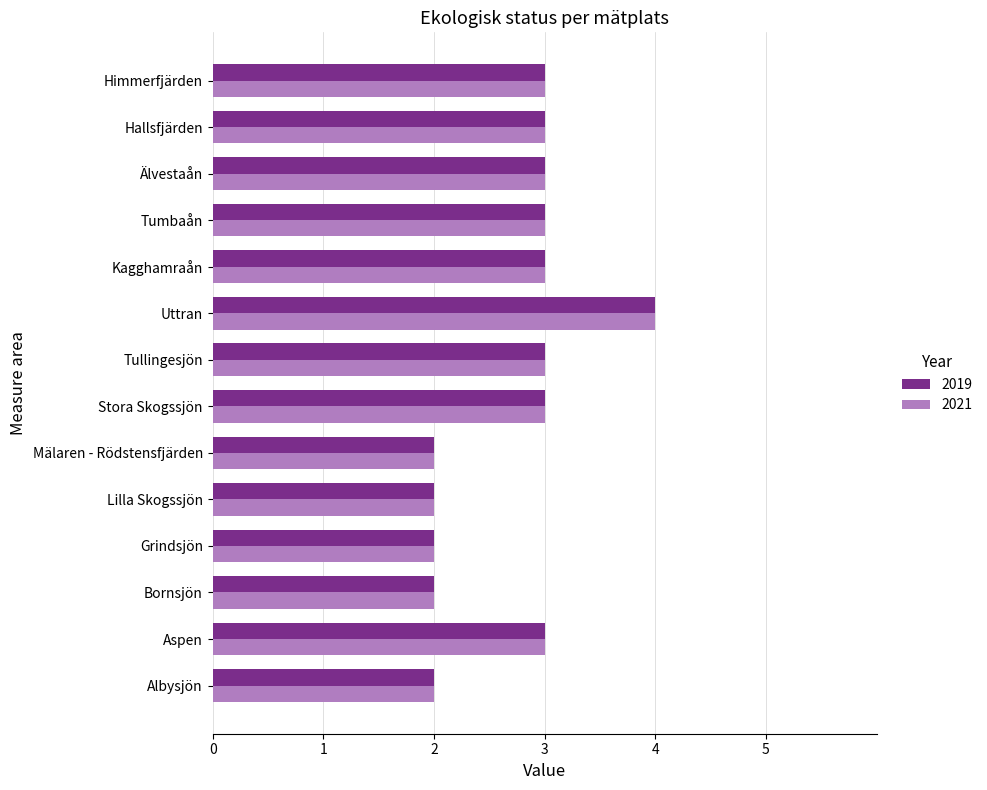

What is the lowest value of the 2021 series?

2